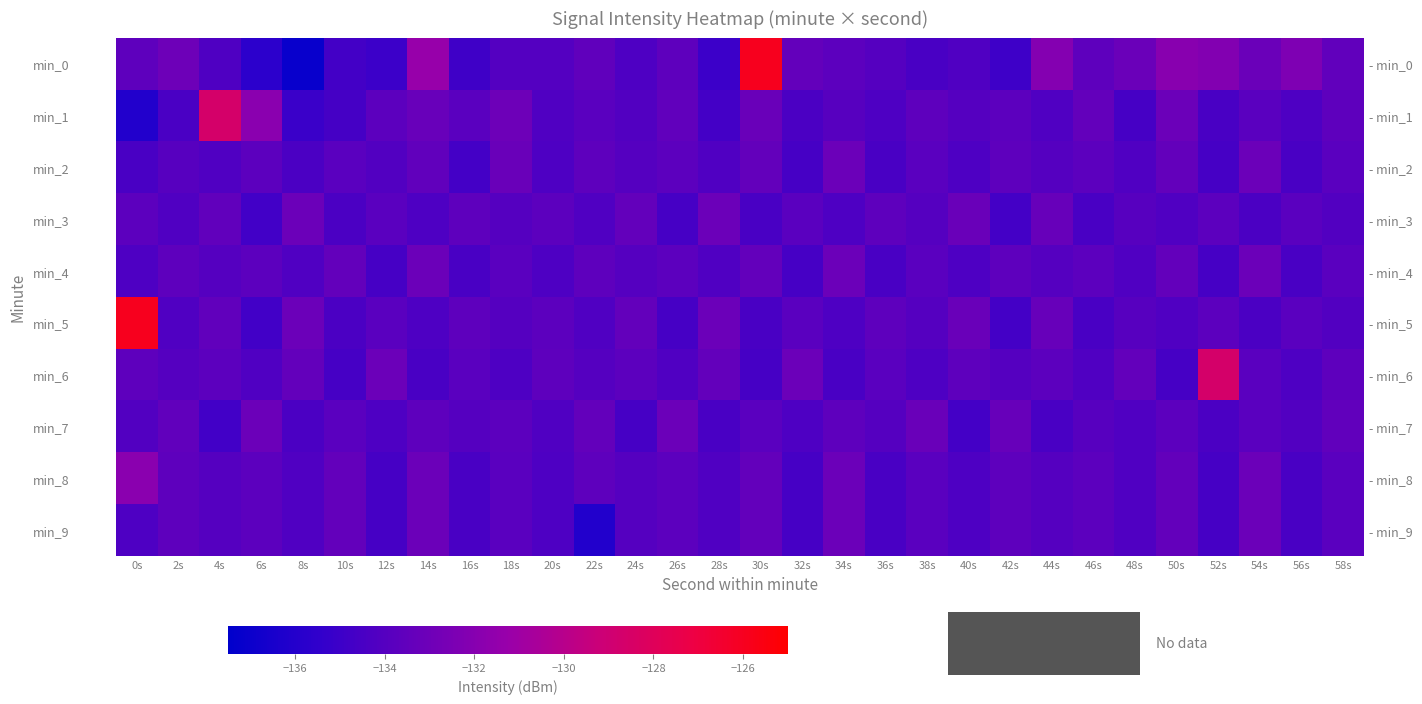

Rank the series by their maximum value, from lowest to highest.

min_2, min_3, min_4, min_7, min_9, min_8, min_1, min_6, min_0, min_5